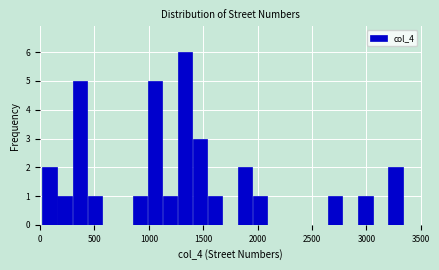

Around what value on the x-axis is the tallest bar? Give the approximate position of its centre, as read against the axis.

1350